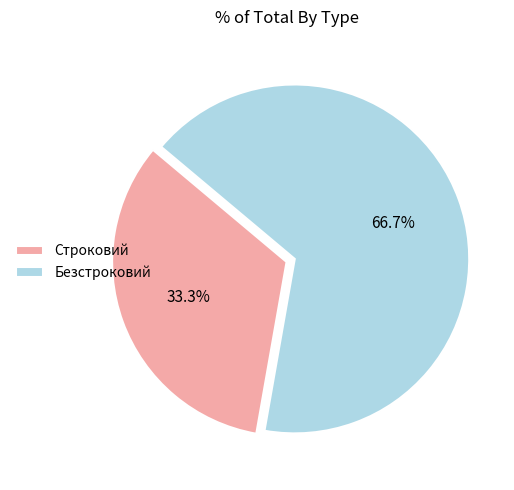

Which category accounts for the majority?

Безстроковий